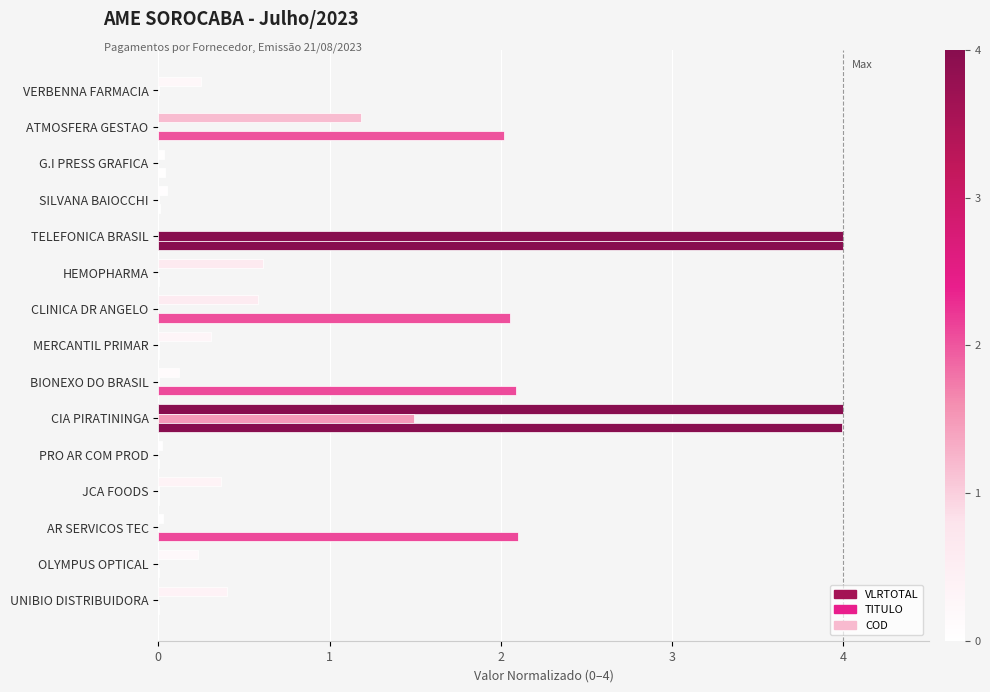

How many data points does each series have?

15